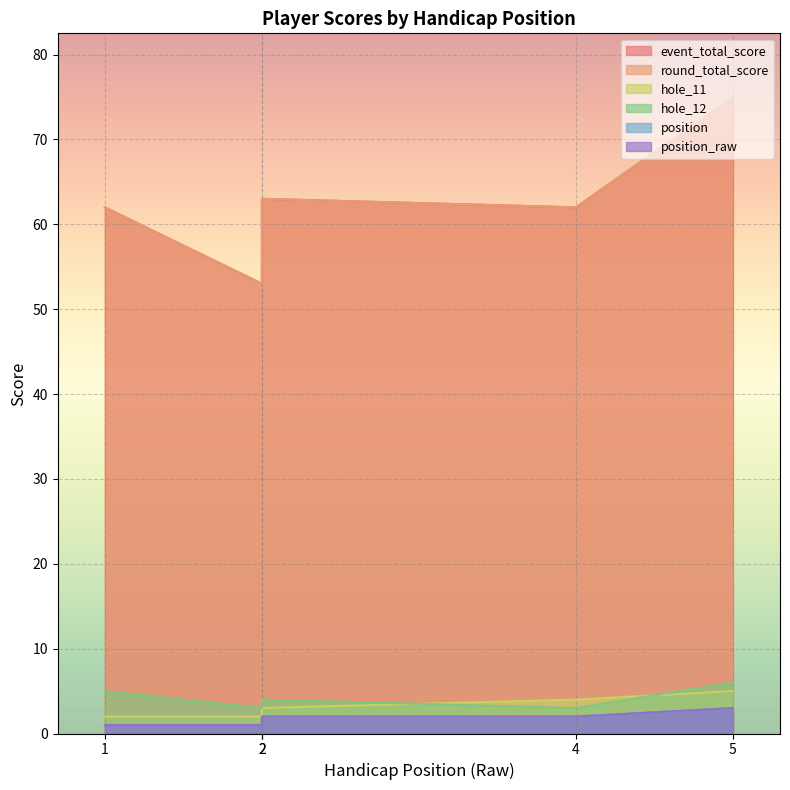

Between 4 and 5, which series saw the biggest shift?

event_total_score